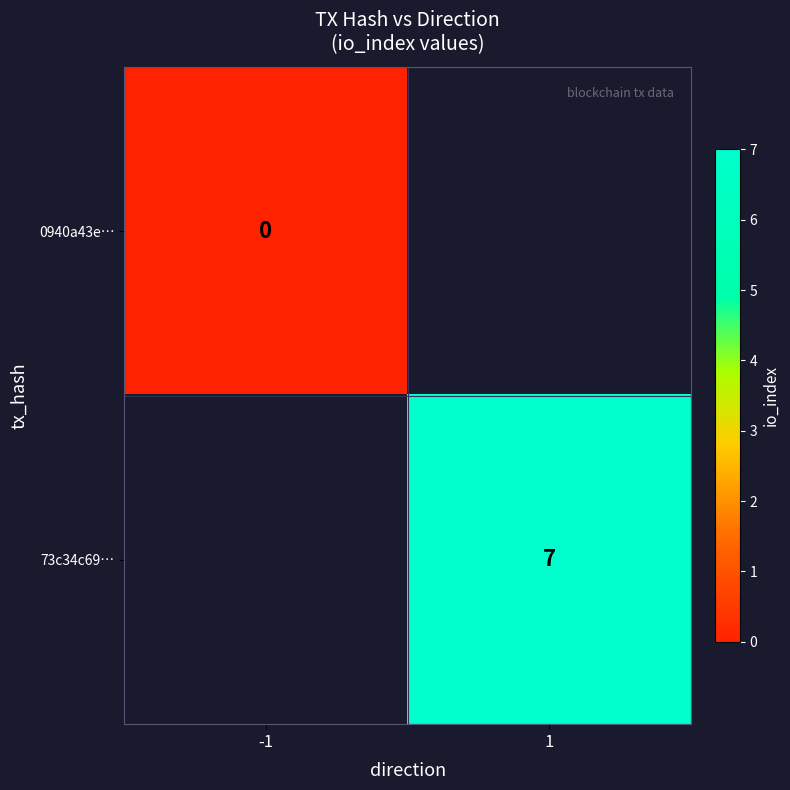

Is the value of 73c34c69… at 1 greater than the value of 0940a43e… at -1?

Yes